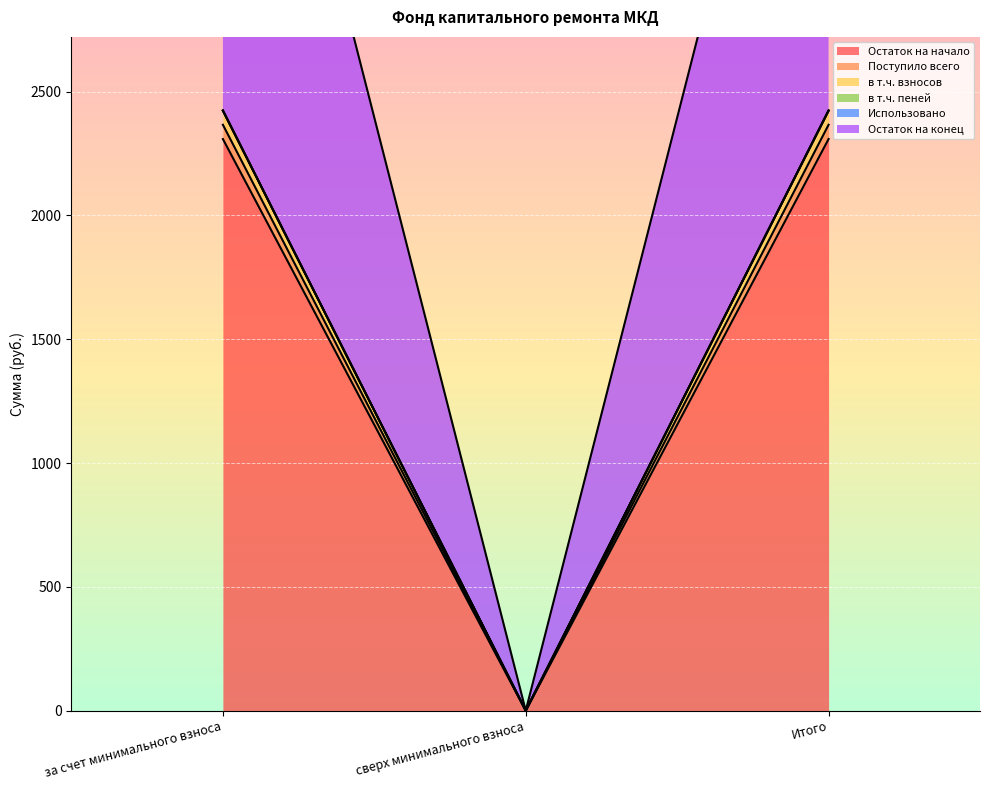

Reading left to right, list all the values displayed in this chart.

Остаток на начало: 2308.8	0.0	2308.8
Поступило всего: 2423.4	0.0	2423.4
в т.ч. взносов: 2366.4	0.0	2366.4
в т.ч. пеней: 2424.1	0.0	2424.1
Остаток на конец: 2424.1	0.0	2424.1